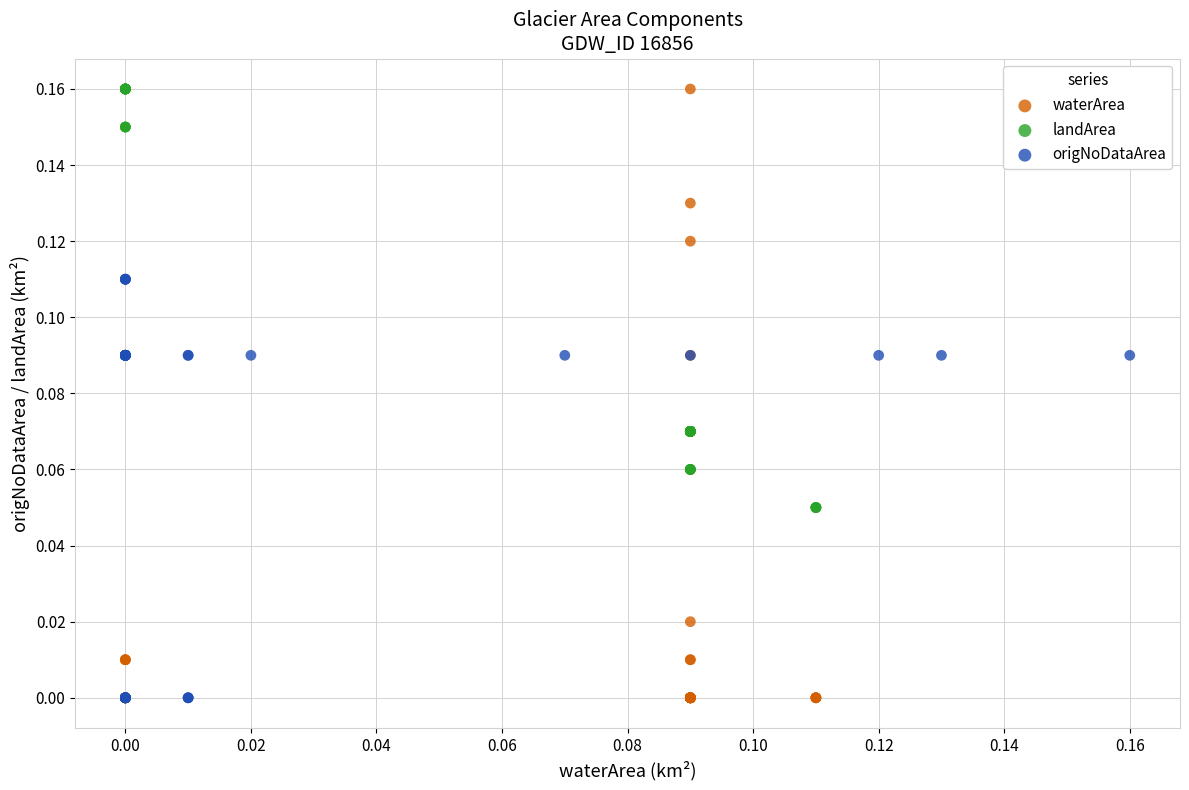

Which series has the widest spread of Y values?

waterArea